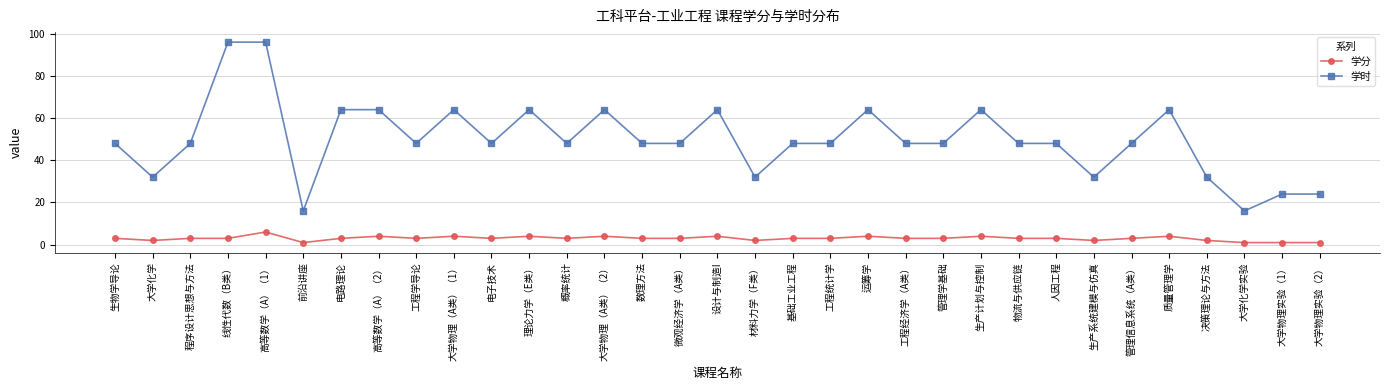

True or false: 学分 has more than 1 interior local peaks.

True